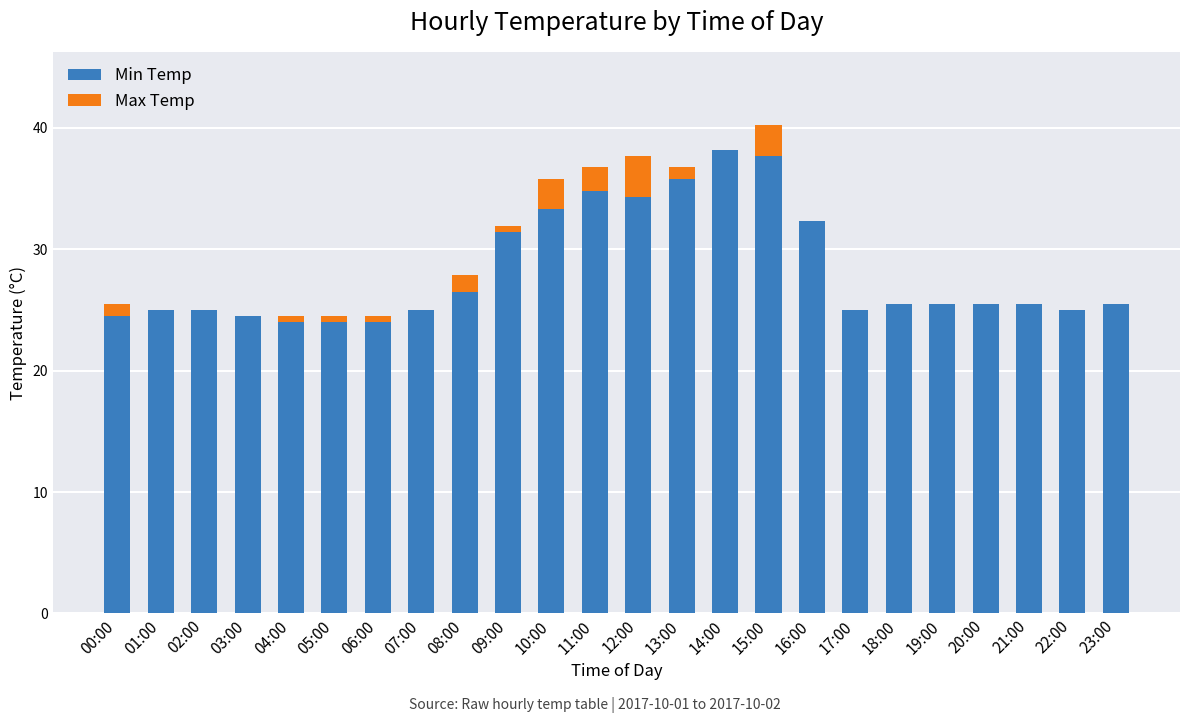

What is the total value across all series at 17:00?

25.0